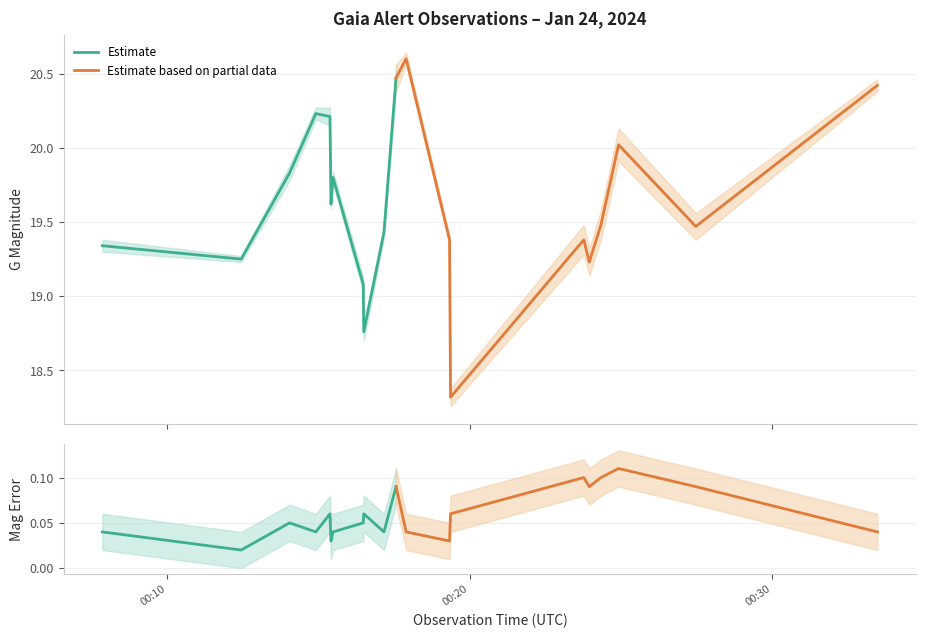

Does the chart have visible grid lines?

Yes